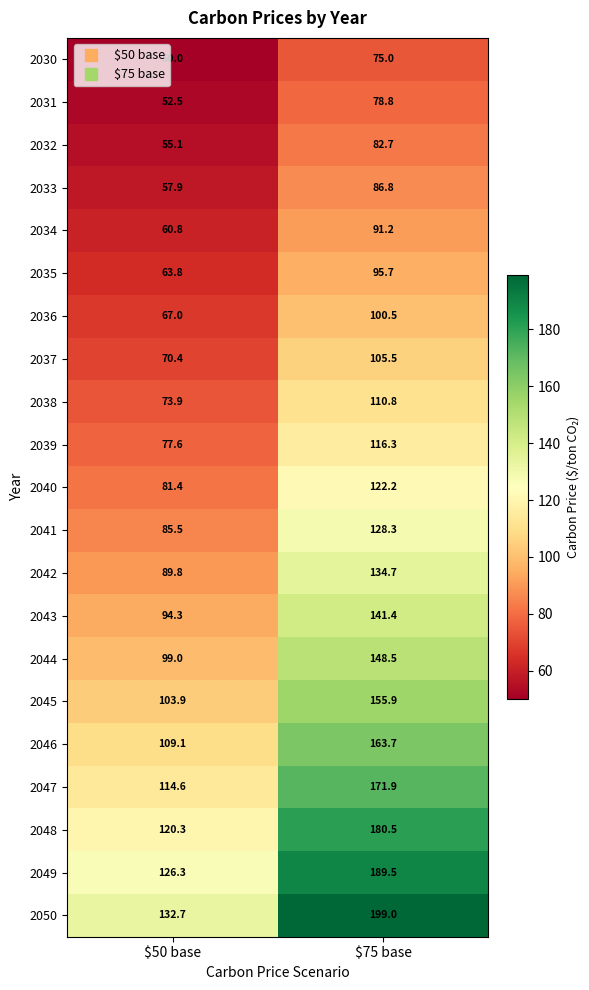

What is the total value across all series at $50 base?

1785.9